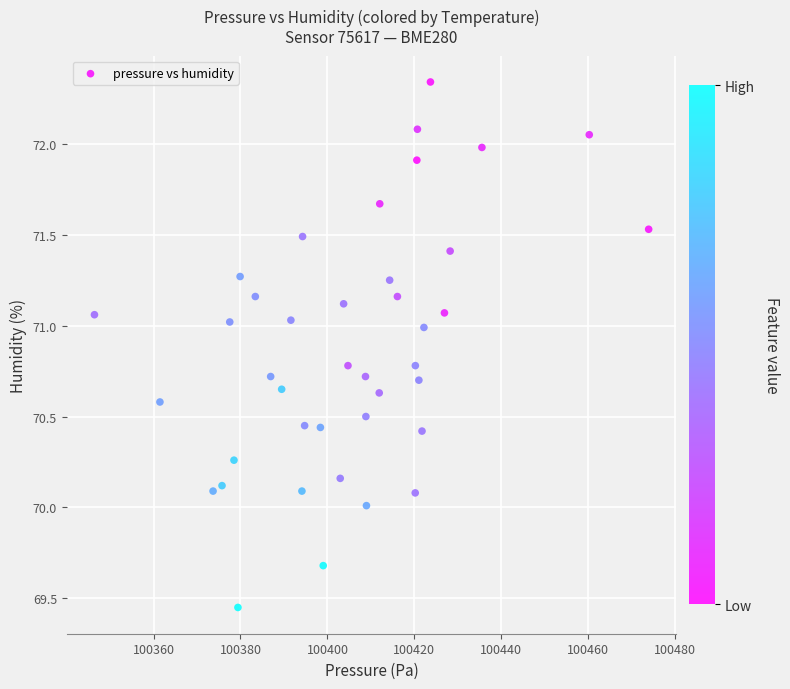

What is the range of X values (max minus min)?

127.5